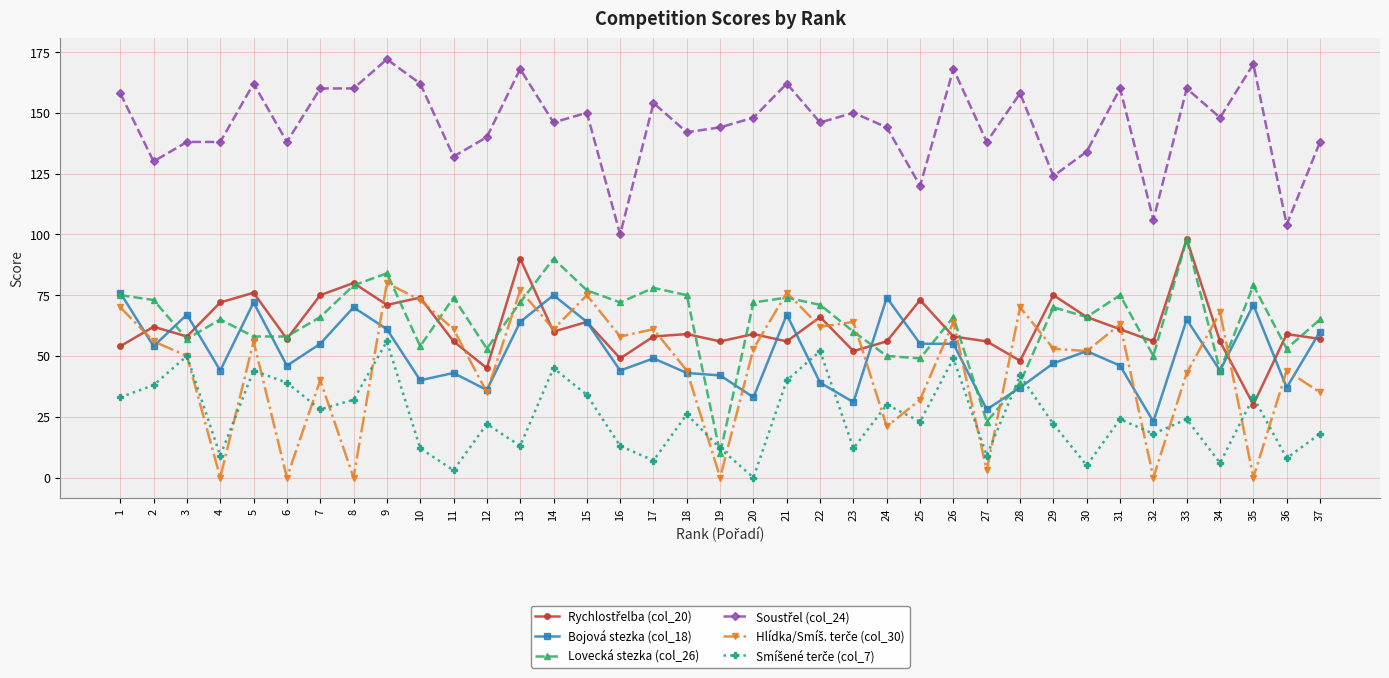

The value of Lovecká stezka (col_26) at 17 is 78. True or false?

True